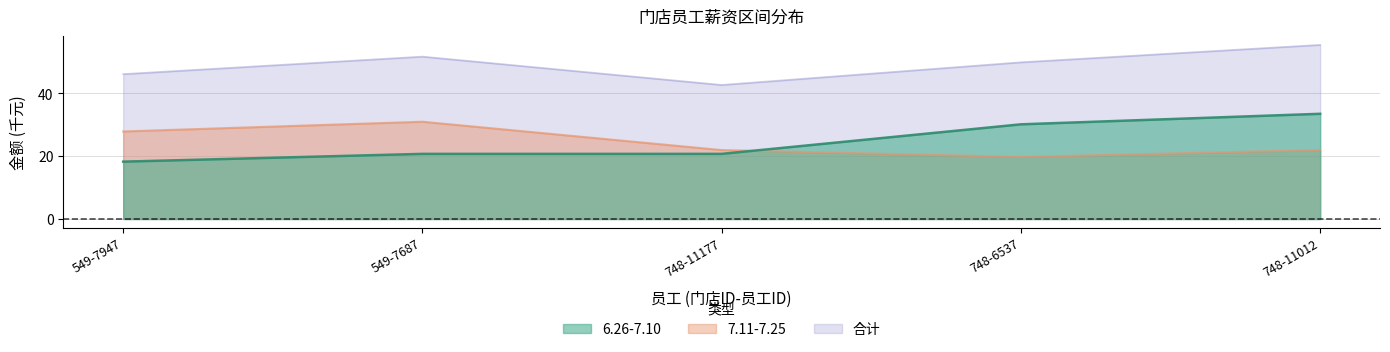

Which series has the largest total across all categories?

合计